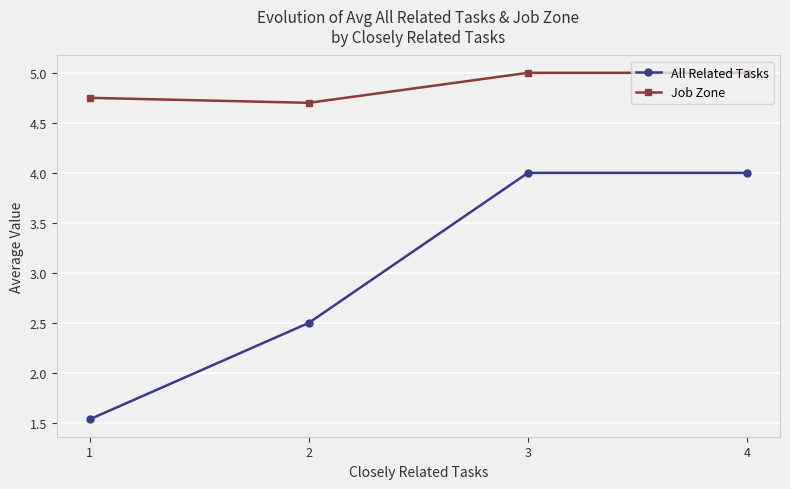

Which series has the largest total across all categories?

Job Zone